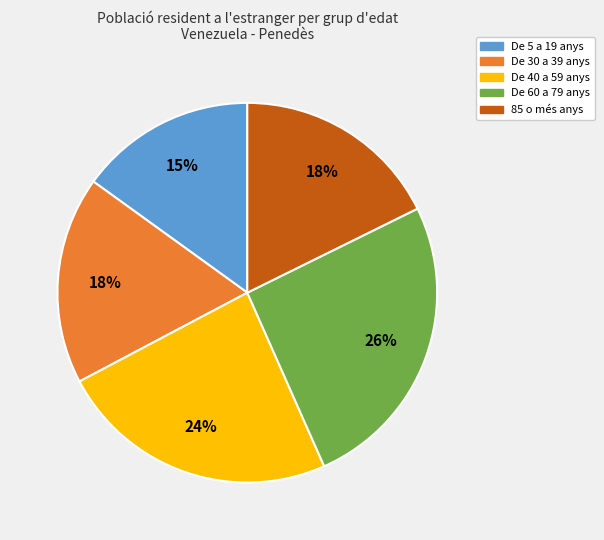

To the nearest percent, what portion does 85 o més anys represent?

18%